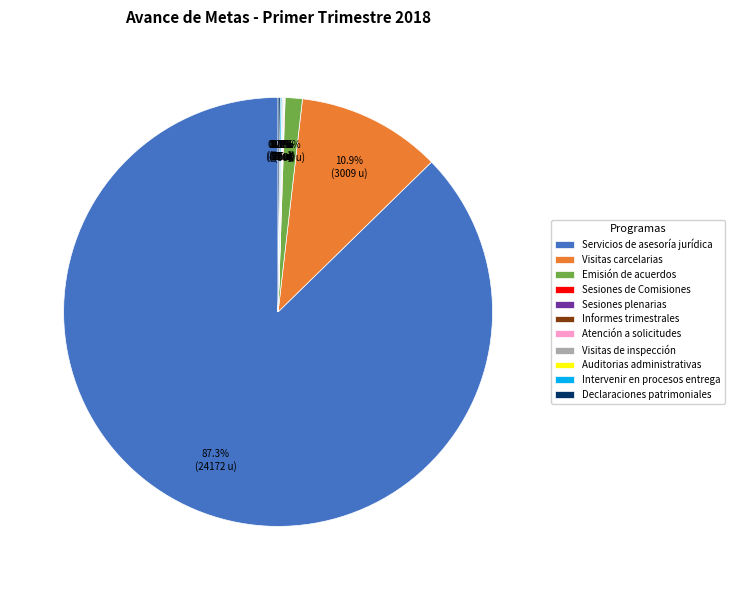

Is there any slice that represents more than half of the pie?

Yes